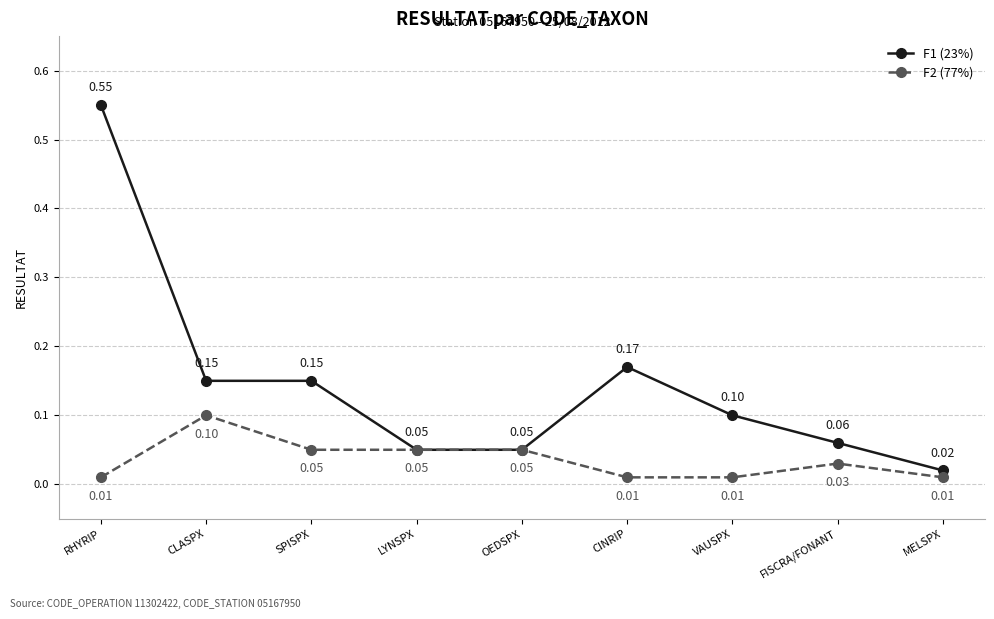

Where is F1 (23%) nearest to the value 0?

MELSPX